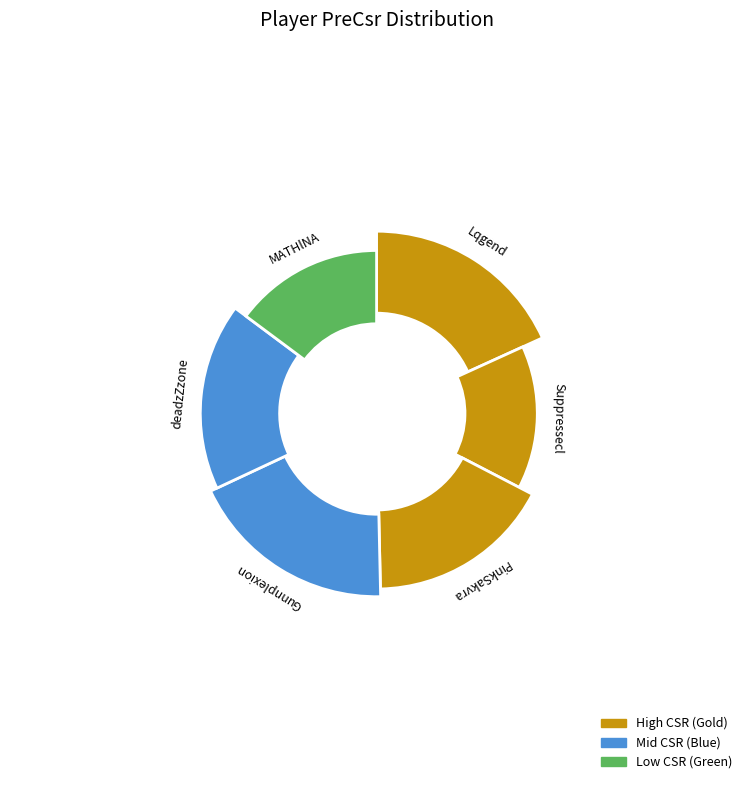

What is the smallest slice in the pie chart?

Suppressecl